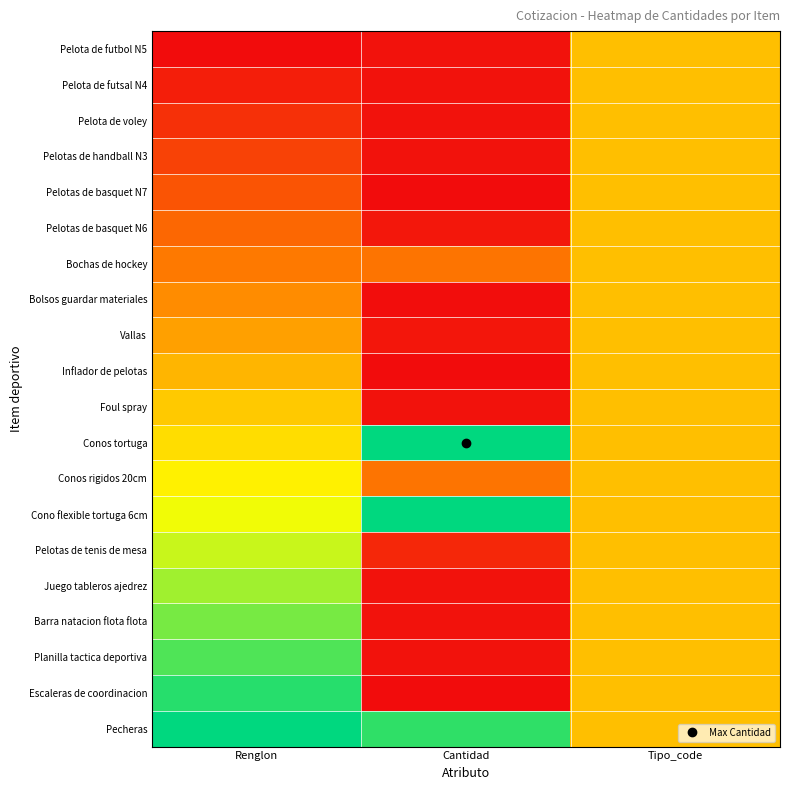

What is the greatest value displayed?

1.0